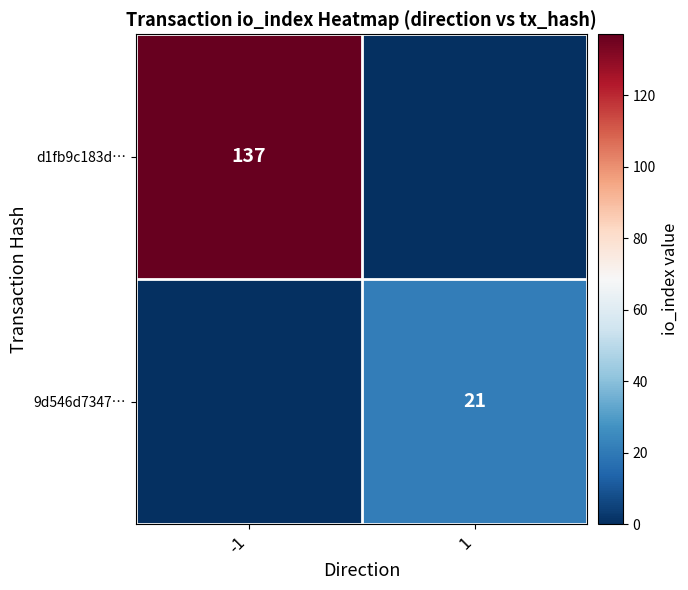

True or false: 9d546d7347… has a value of 21 at 1.

True